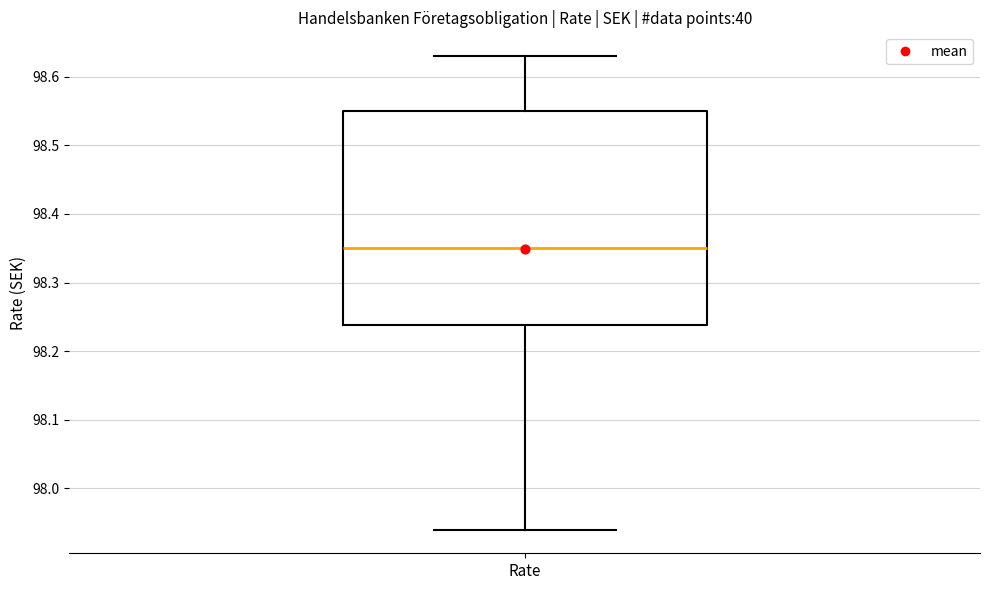

Where does the upper whisker of the box for Rate end on the y-axis? The values are not printed on the chart, so give them approximately, as read against the axis.

98.63